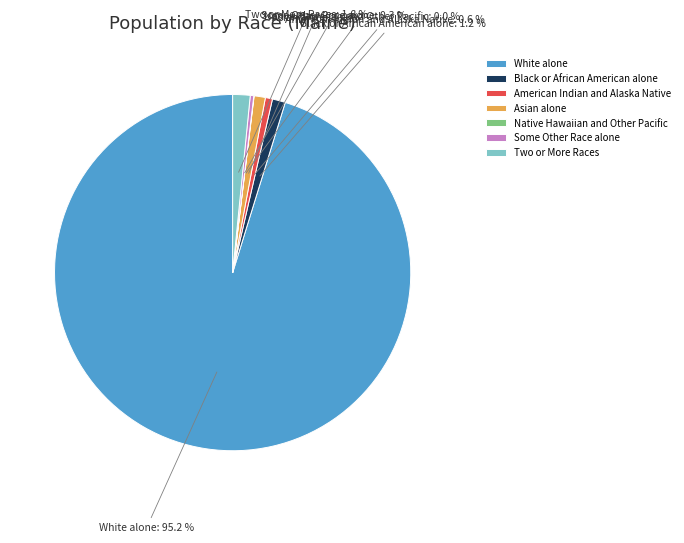

Which slice represents more than half of the pie?

White alone